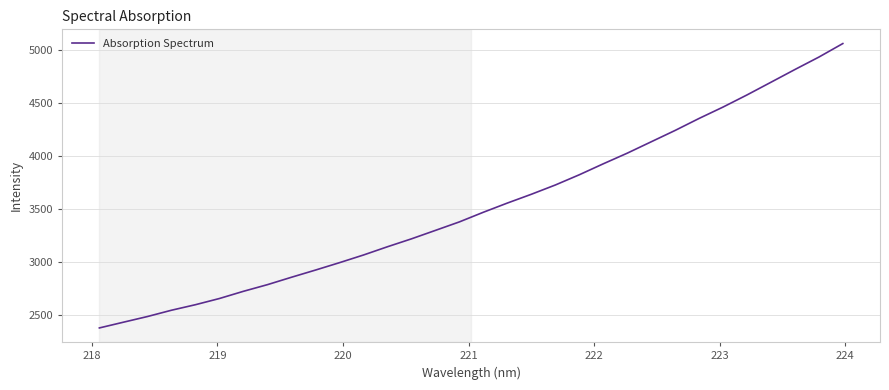

What is the greatest value displayed?

5058.1